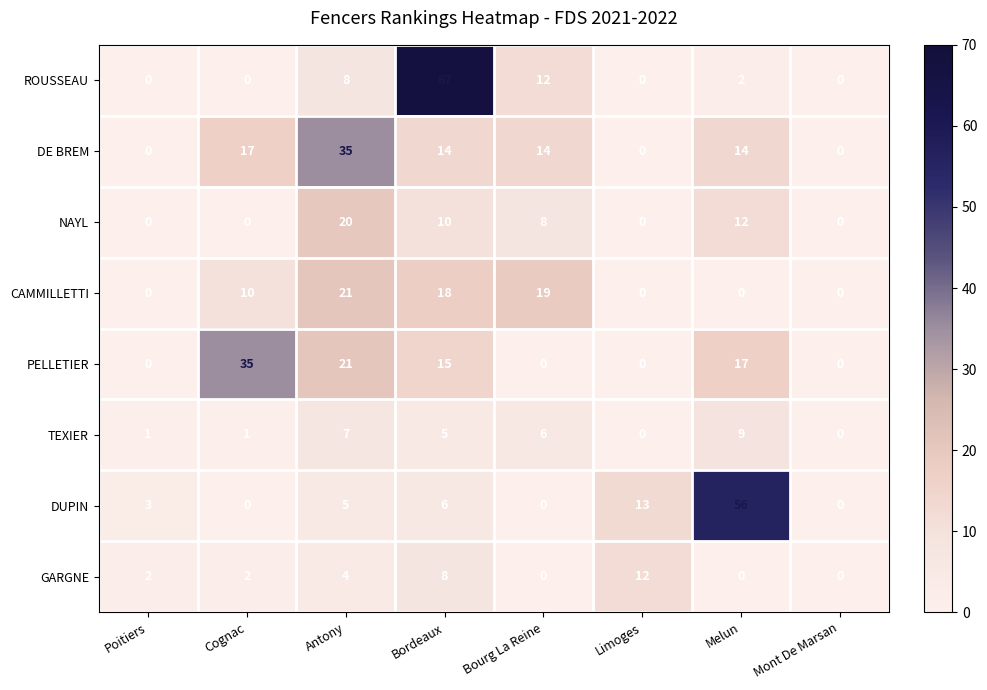

Which label corresponds to the largest value in the chart?

Bordeaux